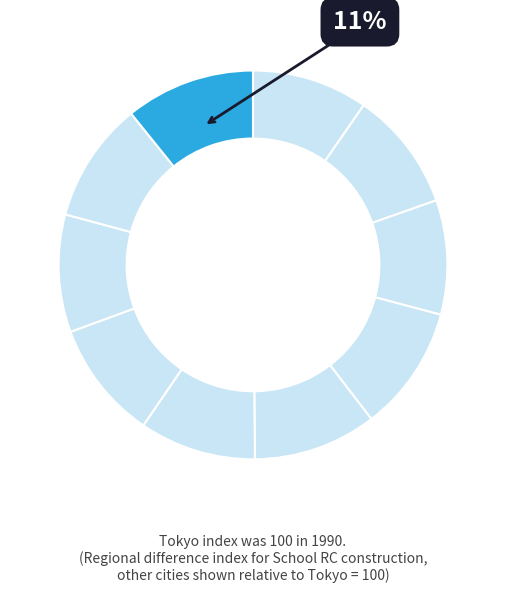

Rank the categories by value from lowest to highest.

Takamatsu, Fukuoka, Kanazawa, Sendai, Niigata, Hiroshima, Sapporo, Nagoya, Osaka, Tokyo